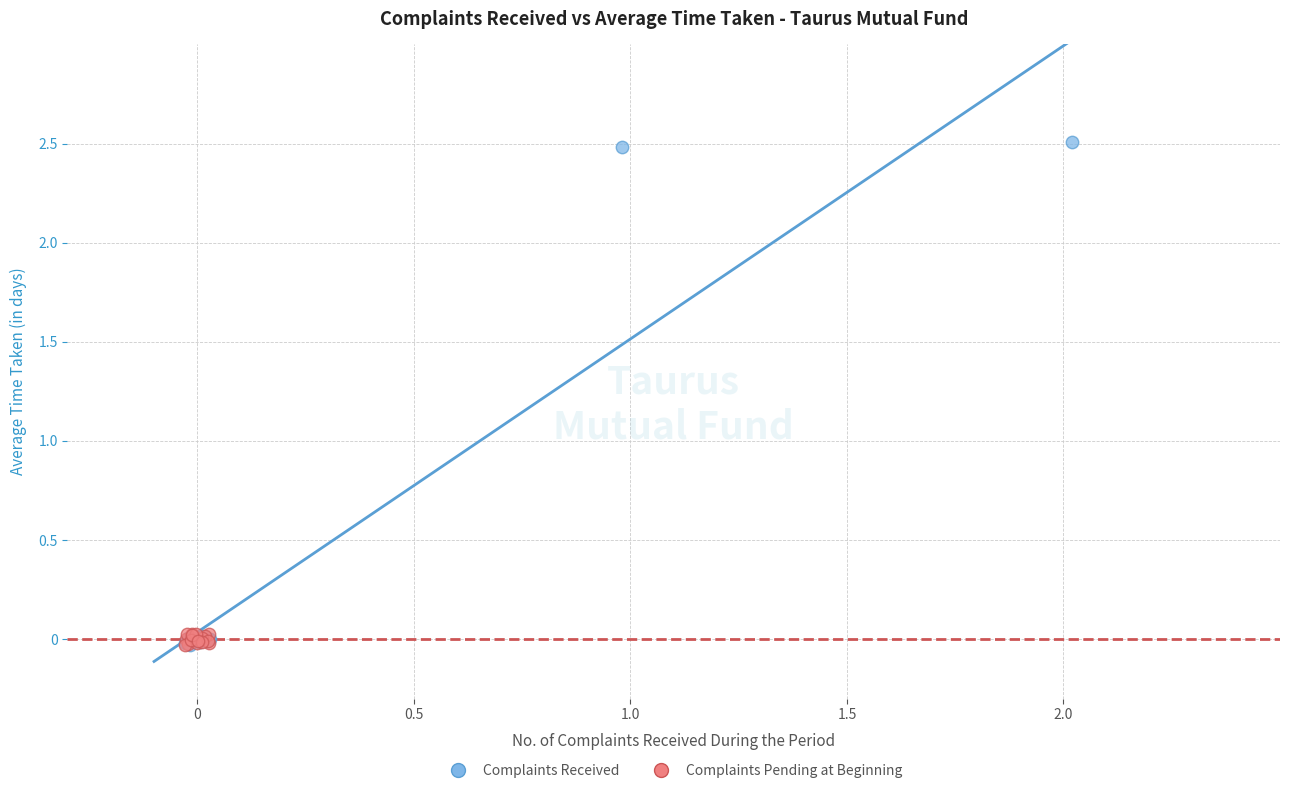

Which series has the widest spread of Y values?

Complaints Received